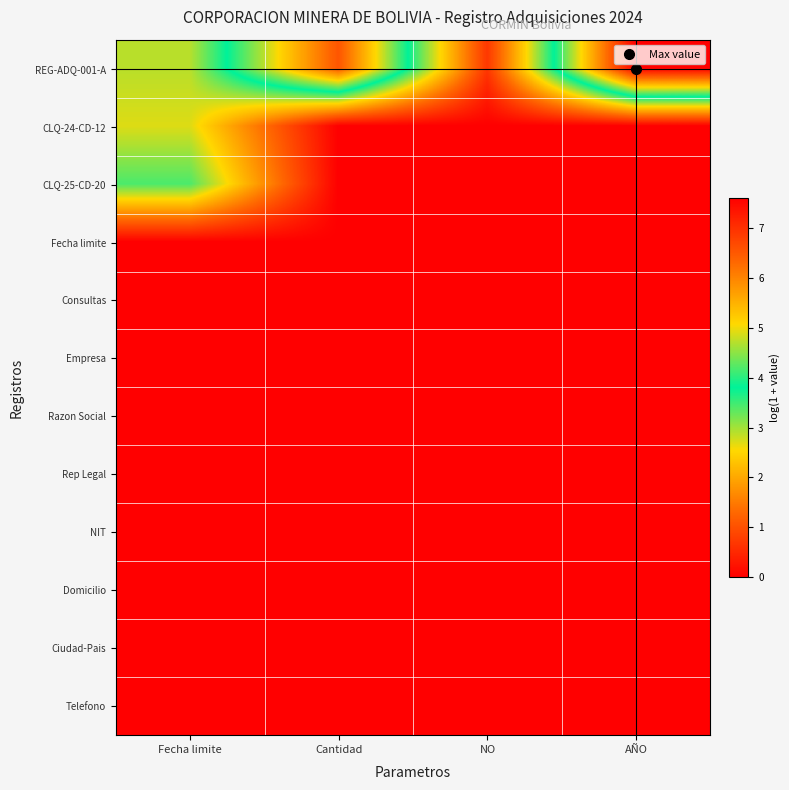

Reading left to right, transcribe all the data shown in this chart.

REG-ADQ-001-A: Fecha limite=2.9	Cantidad=6.6	NO=0.7	AÑO=7.6
CLQ-24-CD-12: Fecha limite=2.7	Cantidad=0.0	NO=0.0	AÑO=0.0
CLQ-25-CD-20: Fecha limite=3.4	Cantidad=0.0	NO=0.0	AÑO=0.0
Fecha limite: Fecha limite=0.0	Cantidad=0.0	NO=0.0	AÑO=0.0
Consultas: Fecha limite=0.0	Cantidad=0.0	NO=0.0	AÑO=0.0
Empresa: Fecha limite=0.0	Cantidad=0.0	NO=0.0	AÑO=0.0
Razon Social: Fecha limite=0.0	Cantidad=0.0	NO=0.0	AÑO=0.0
Rep Legal: Fecha limite=0.0	Cantidad=0.0	NO=0.0	AÑO=0.0
NIT: Fecha limite=0.0	Cantidad=0.0	NO=0.0	AÑO=0.0
Domicilio: Fecha limite=0.0	Cantidad=0.0	NO=0.0	AÑO=0.0
Ciudad-Pais: Fecha limite=0.0	Cantidad=0.0	NO=0.0	AÑO=0.0
Telefono: Fecha limite=0.0	Cantidad=0.0	NO=0.0	AÑO=0.0